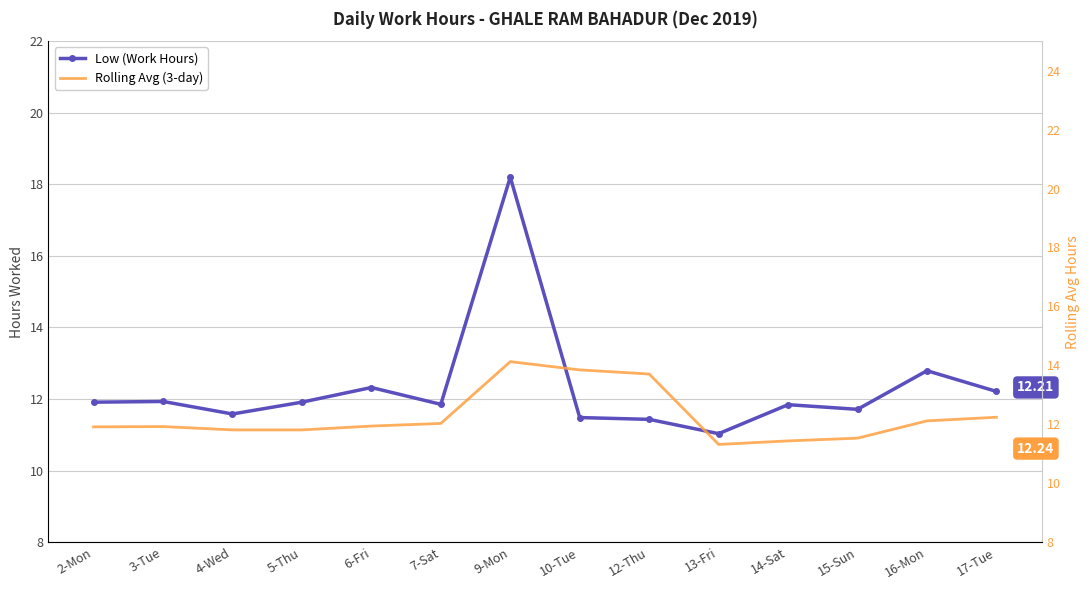

Rank the series by their maximum value, from lowest to highest.

Rolling Avg (3-day), Low (Work Hours)